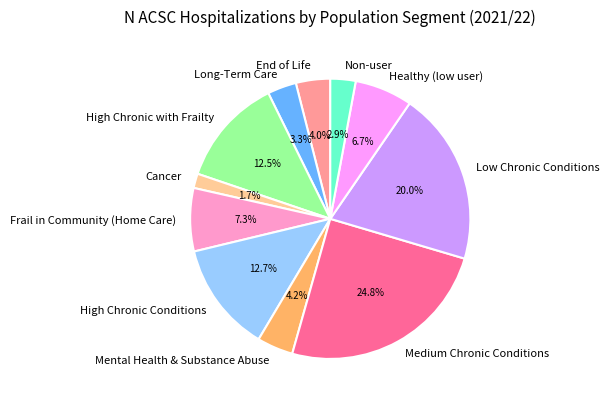

Between Frail in Community (Home Care) and High Chronic with Frailty, which is larger?

High Chronic with Frailty